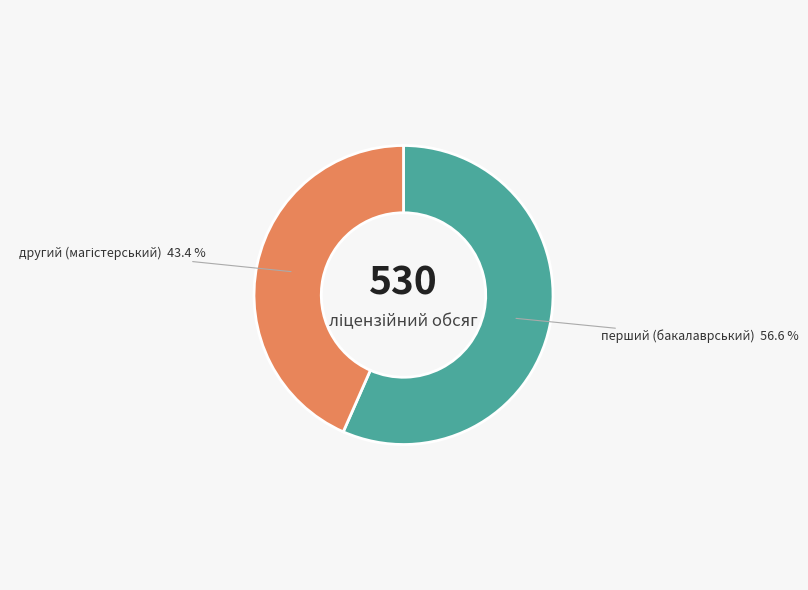

Is there any slice that represents more than half of the pie?

Yes